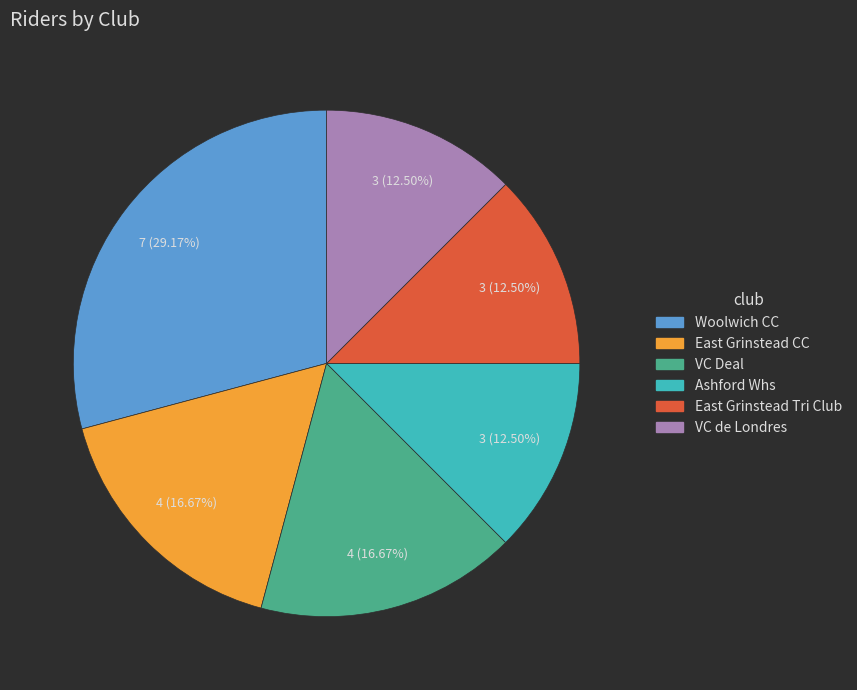

What percentage is NOT represented by VC Deal?

83.3%